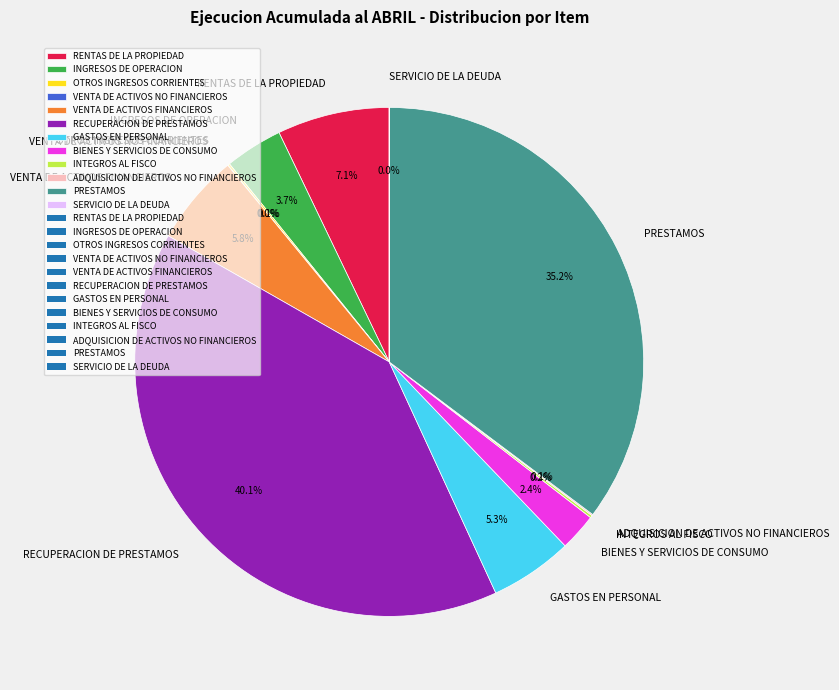

Which slice is the largest?

RECUPERACION DE PRESTAMOS